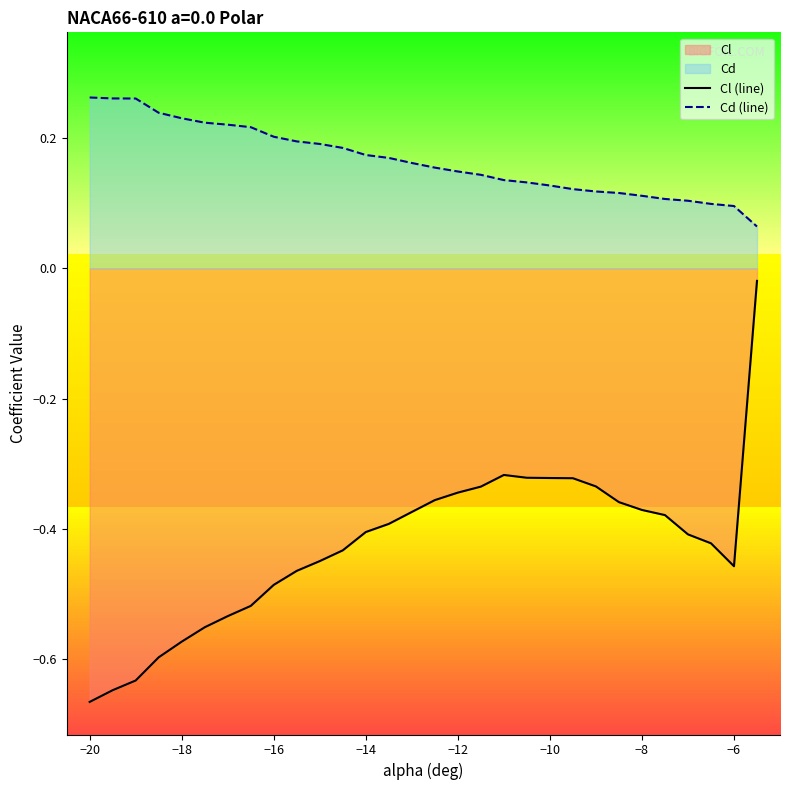

Rank the series by their maximum value, from highest to lowest.

Cd (line), Cl (line)